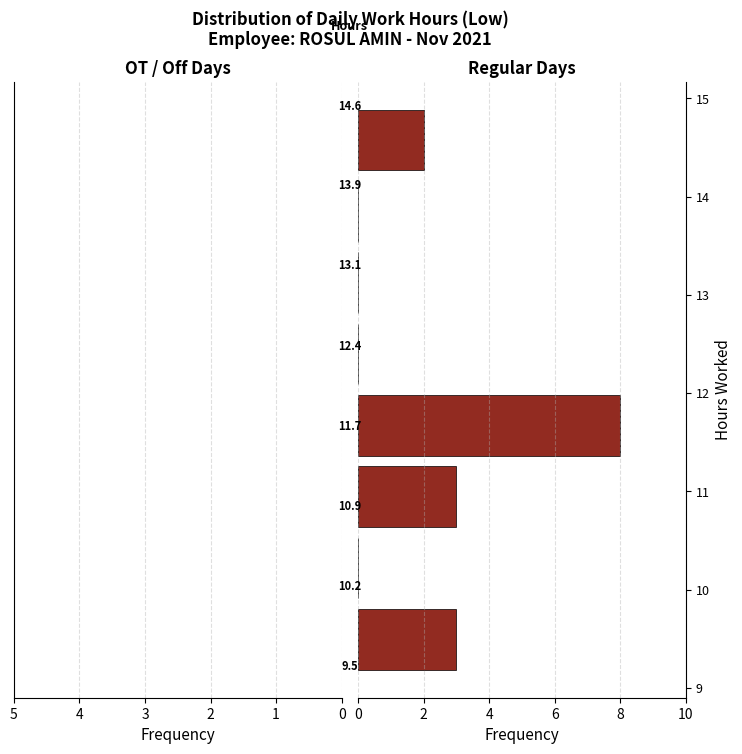

Reading bottom to top, transcribe this chart: for each bar, give the range it covers on the y-axis and its length. Neither the bar edges nor the lengths are printed on the chart, so give them approximately, as read against the axes.

9.1 to 9.9: 3
9.9 to 10.6: 0
10.6 to 11.3: 3
11.3 to 12.0: 8
12.0 to 12.8: 0
12.8 to 13.5: 0
13.5 to 14.2: 0
14.2 to 14.9: 2